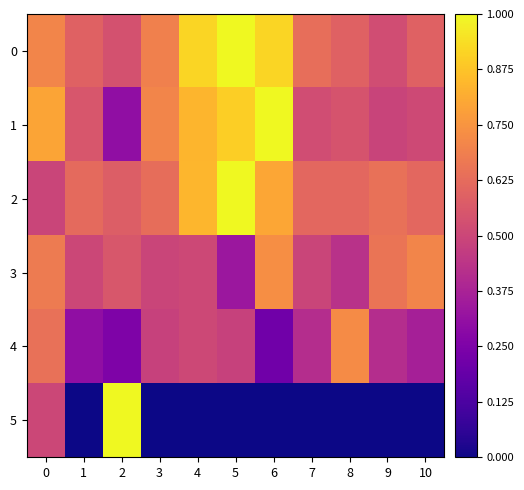

What is the greatest value displayed?

1.0